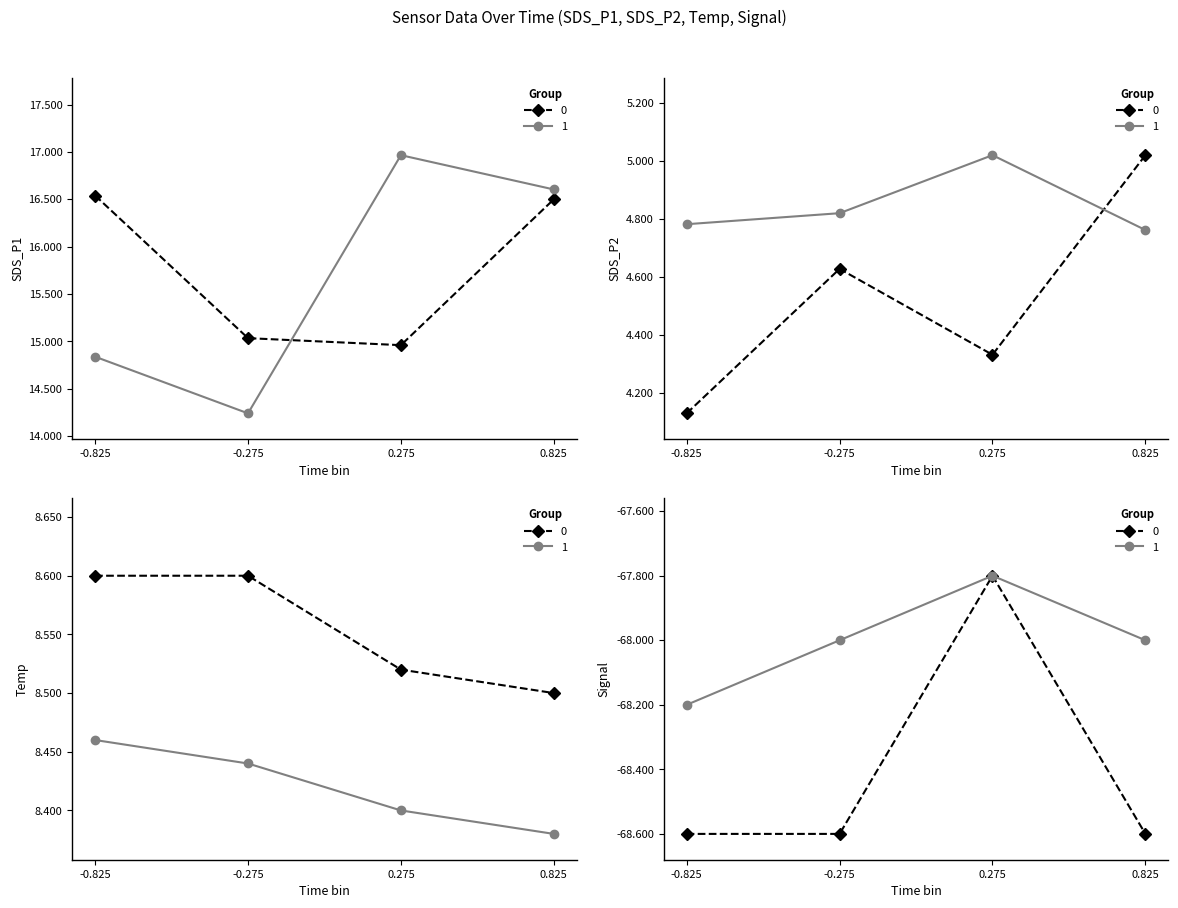

List the series in order of their peak value, highest first.

SDS_P1, Temp, SDS_P2, Signal